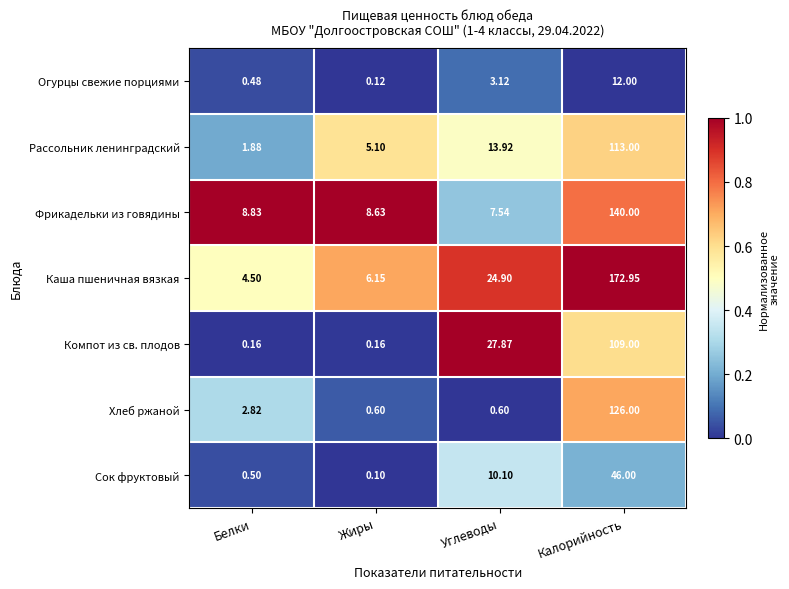

At which label is Компот из св. плодов closest to 54?

Углеводы